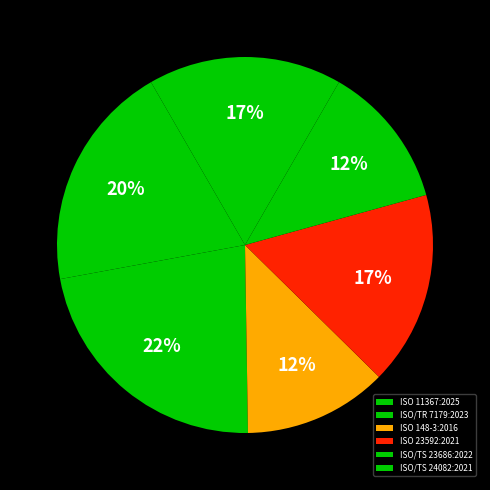

Is there any slice that represents more than half of the pie?

No